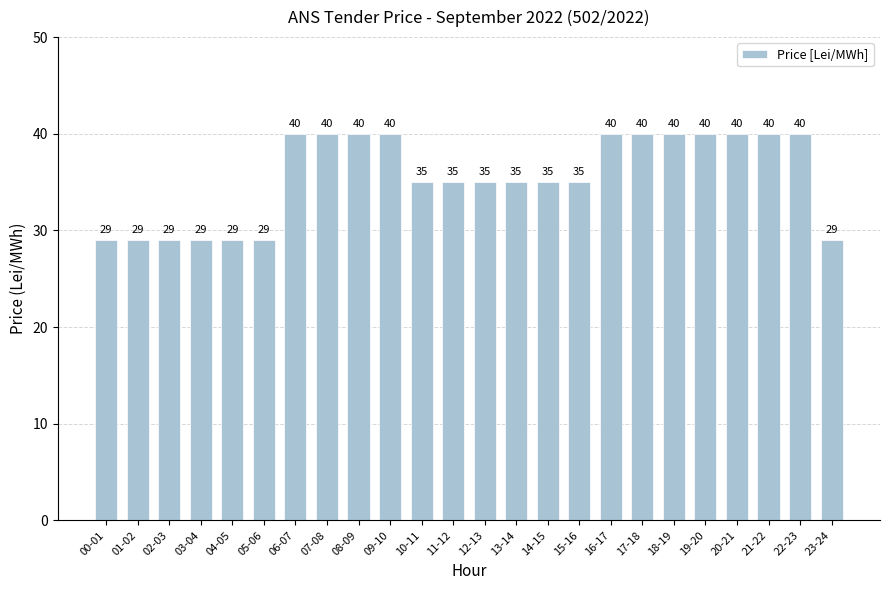

How many values are between 29 and 40?

24